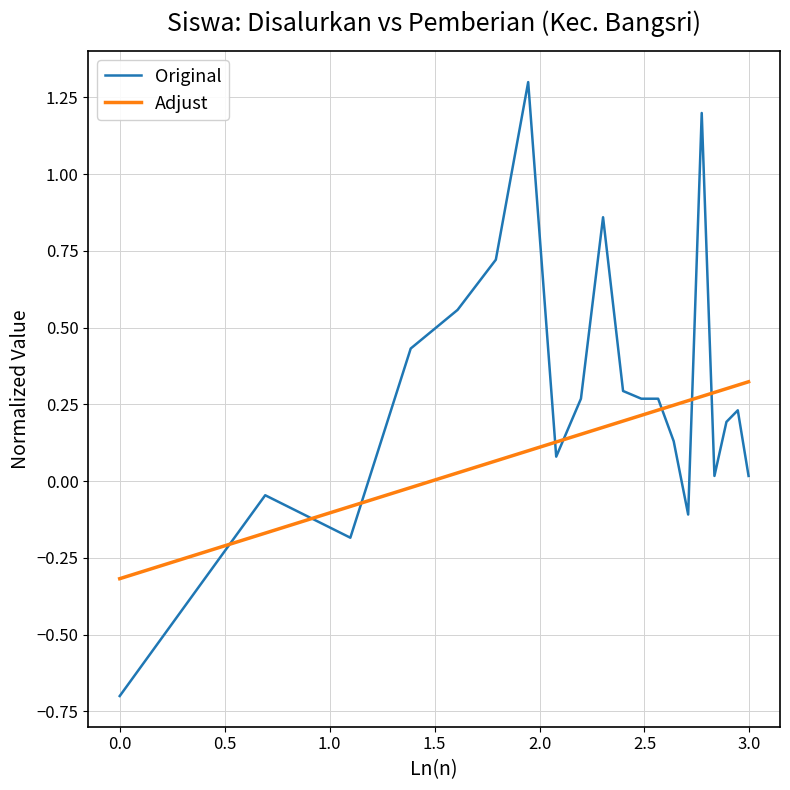

True or false: Original and Adjust intersect in this chart.

True